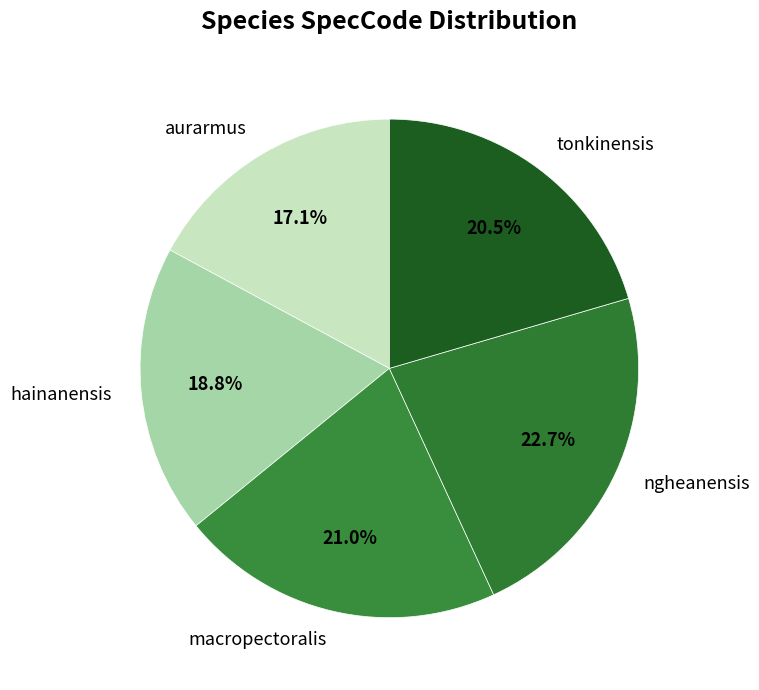

Is aurarmus the majority of the pie?

No